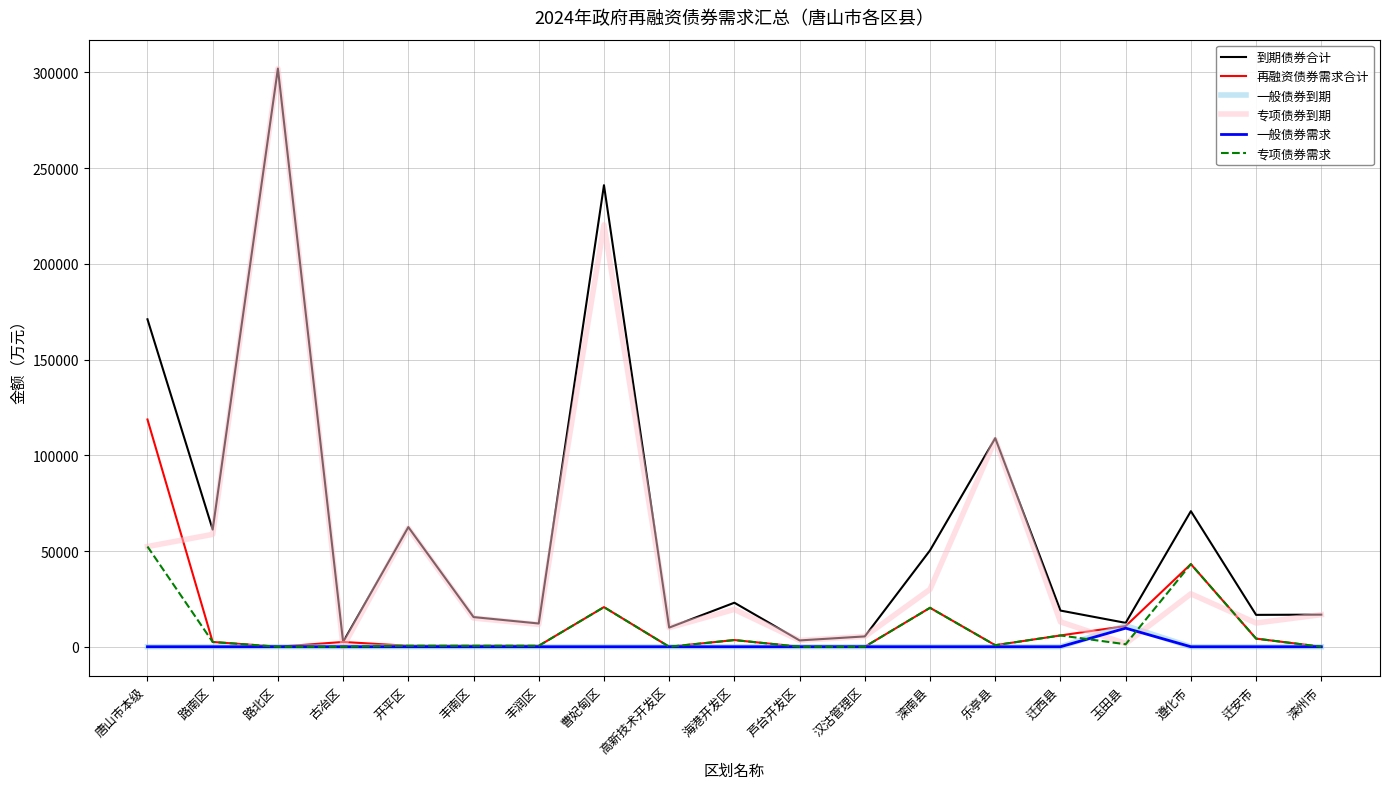

Is the value of 专项债券到期 at 滦南县 greater than the value of 一般债券需求 at 迁西县?

Yes